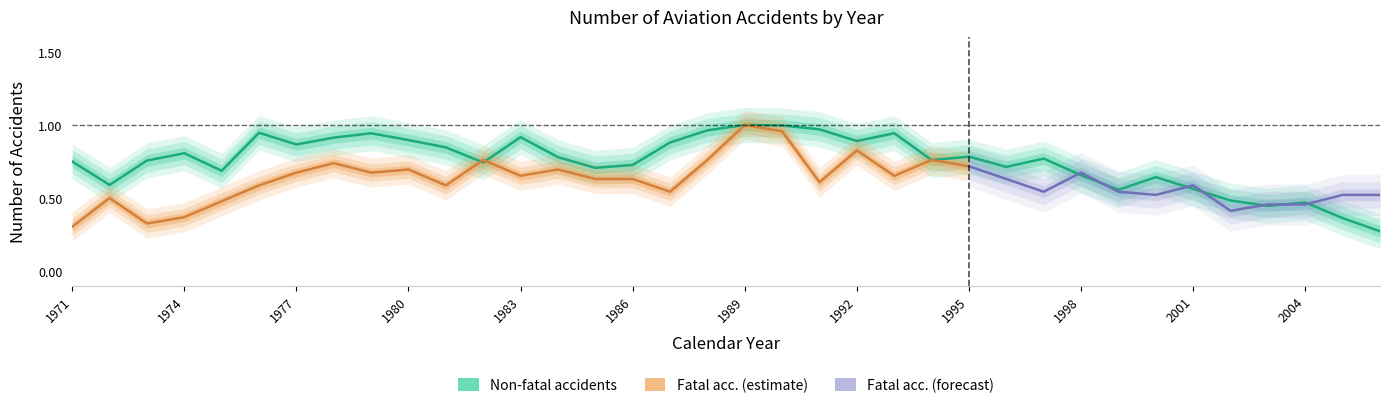

What is the sum of all values?

27.0